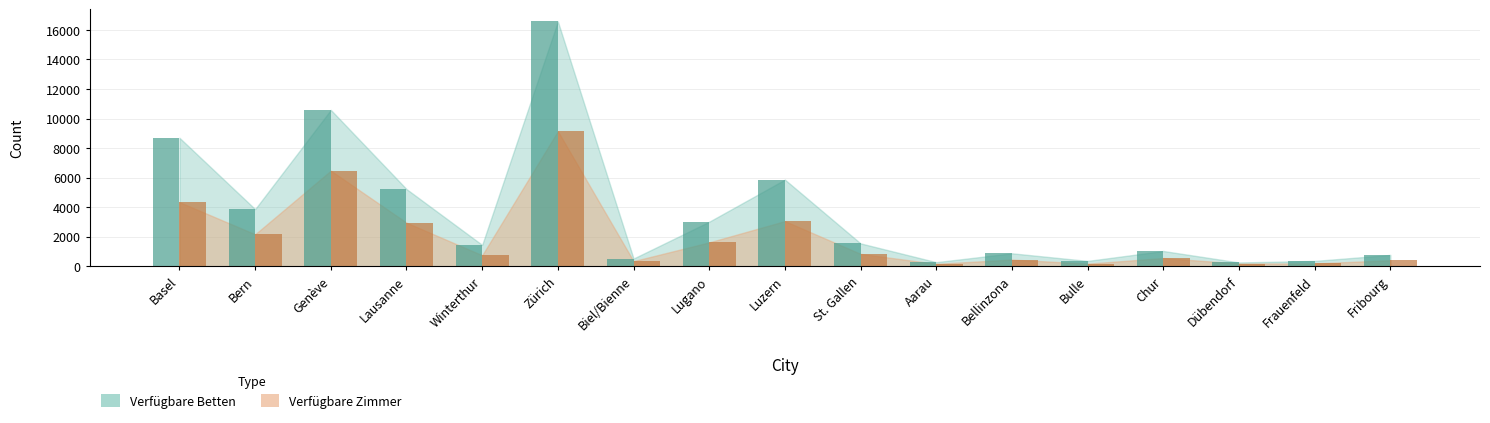

What is the label of the 7th bar from the left?

Biel/Bienne